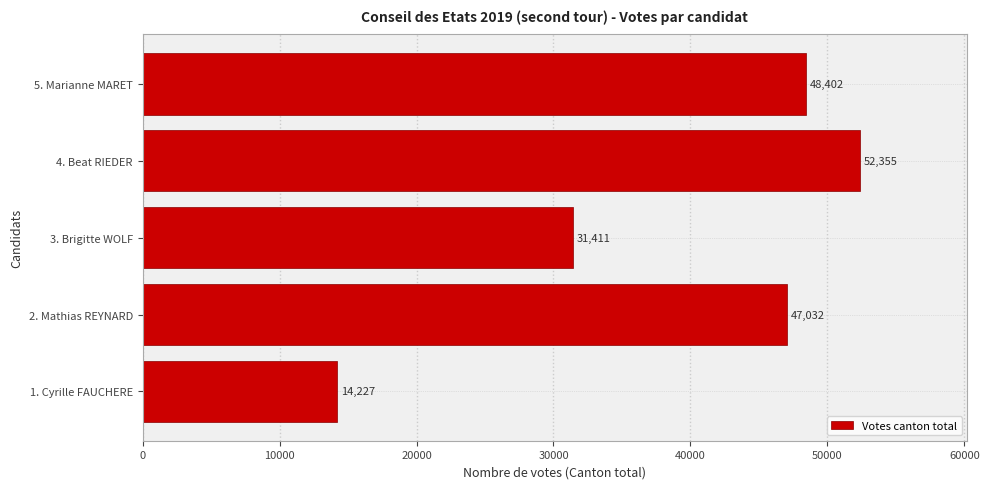

Reading bottom to top, transcribe all the data shown in this chart.

1. Cyrille FAUCHERE=14227	2. Mathias REYNARD=47032	3. Brigitte WOLF=31411	4. Beat RIEDER=52355	5. Marianne MARET=48402